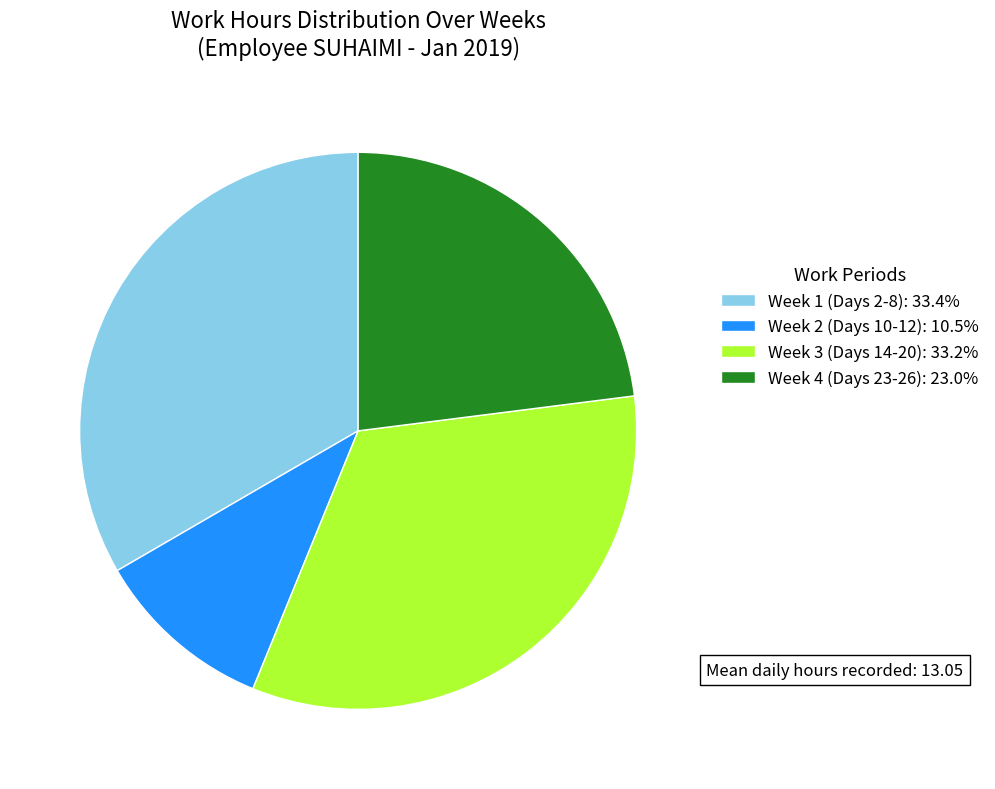

Is Week 1 (Days 2-8): 33.4% the majority of the pie?

No